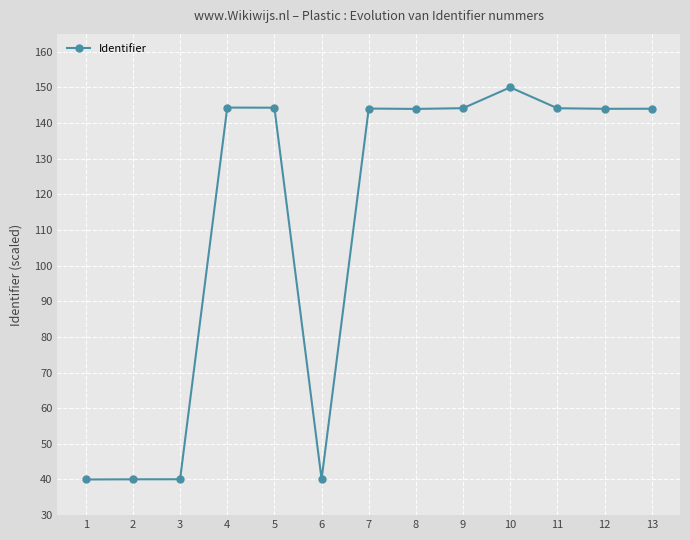

What is the value of the 13th point from the left?

144.0